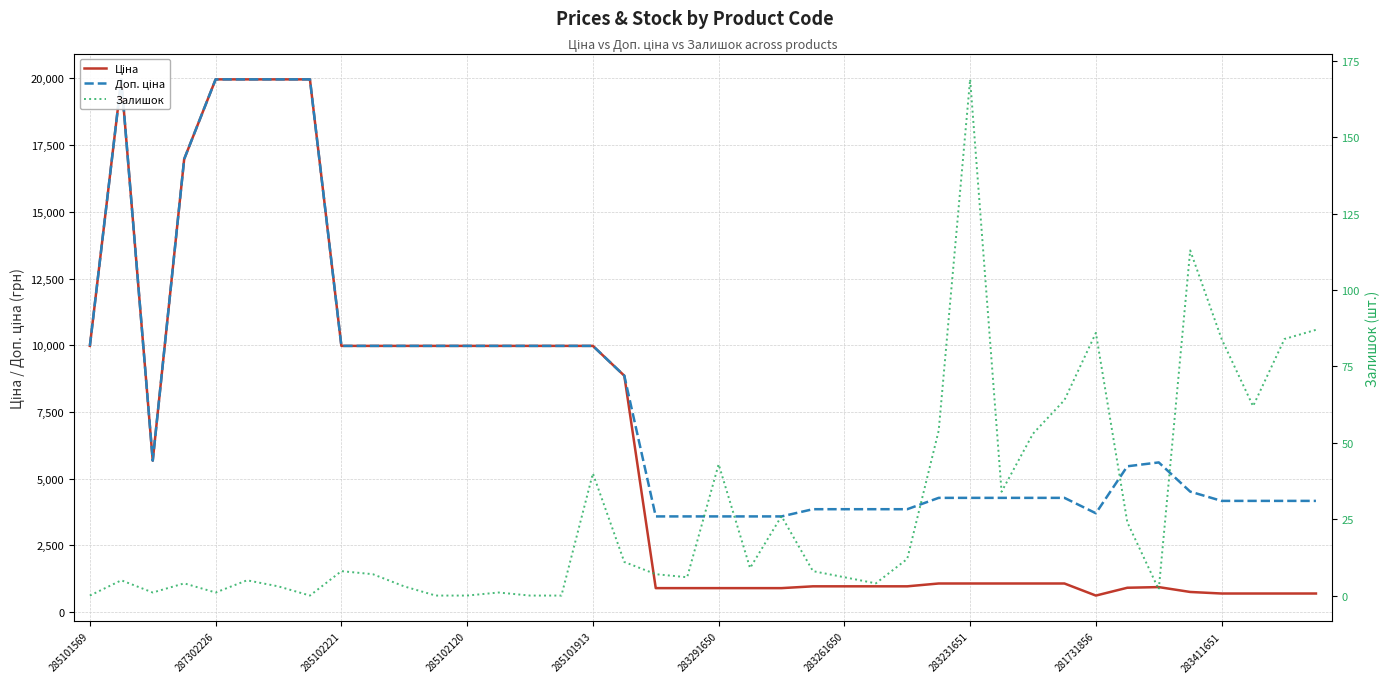

Is it true that Доп. ціна equals 7855.9 at 33?

False